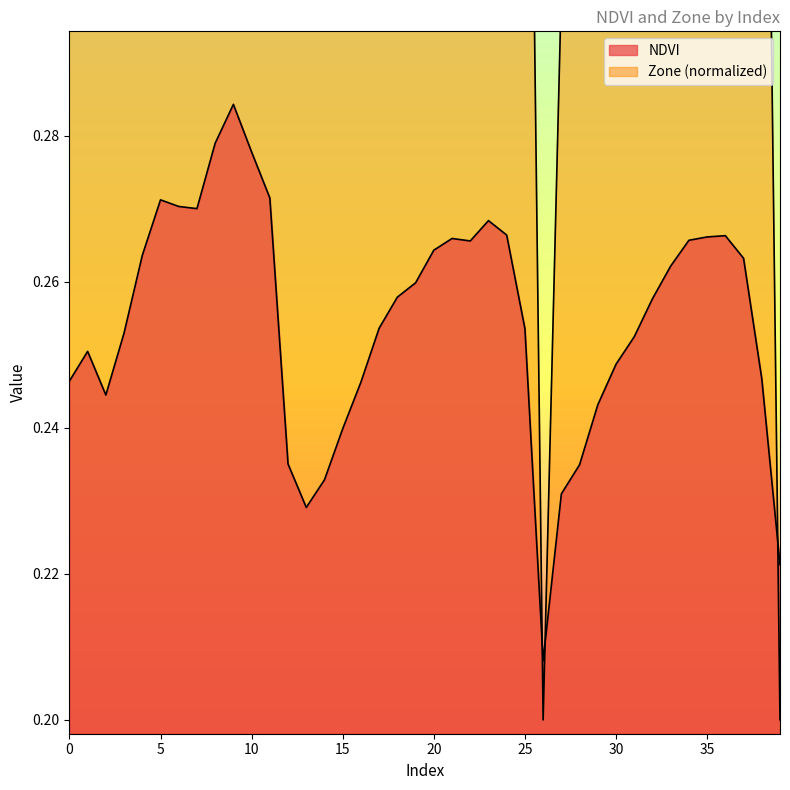

What is the value of the NDVI point at the 8th from the left?

0.3